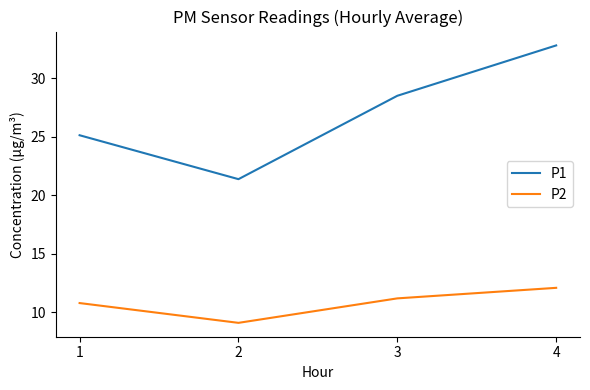

How many categories are shown in the chart?

4